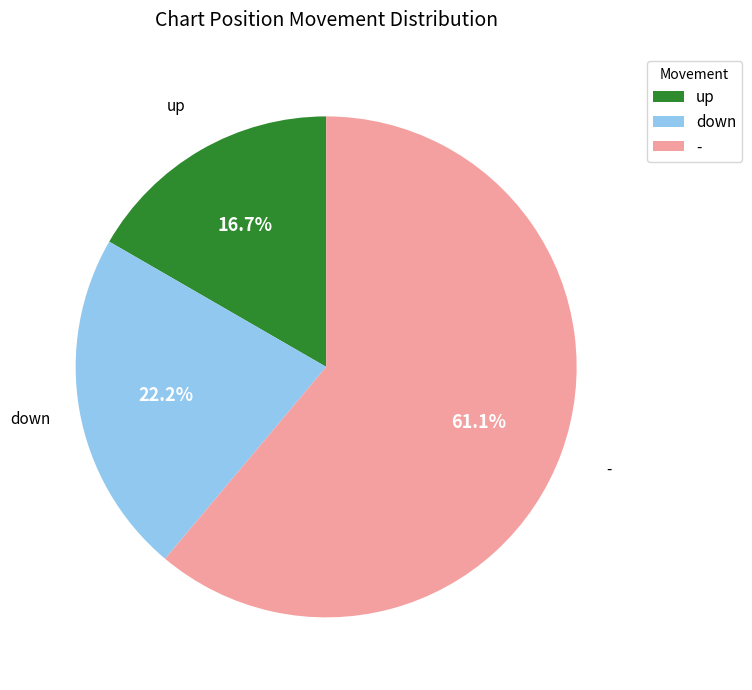

The up slice represents 17% of the pie. True or false?

True